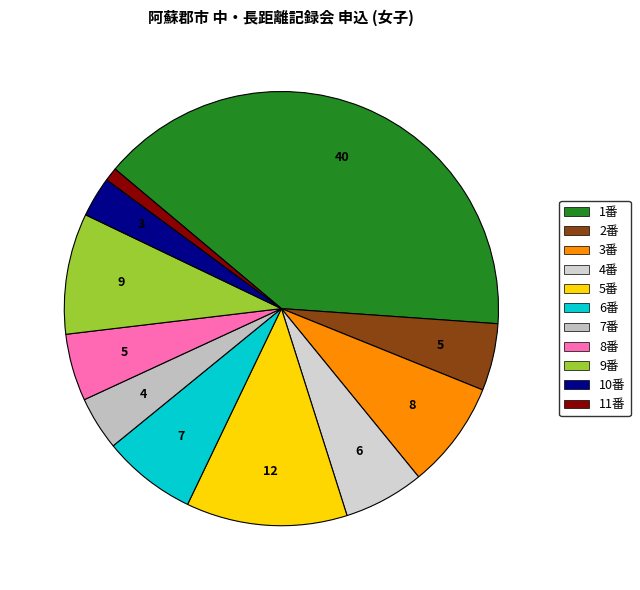

Count the number of slices in the pie.

11